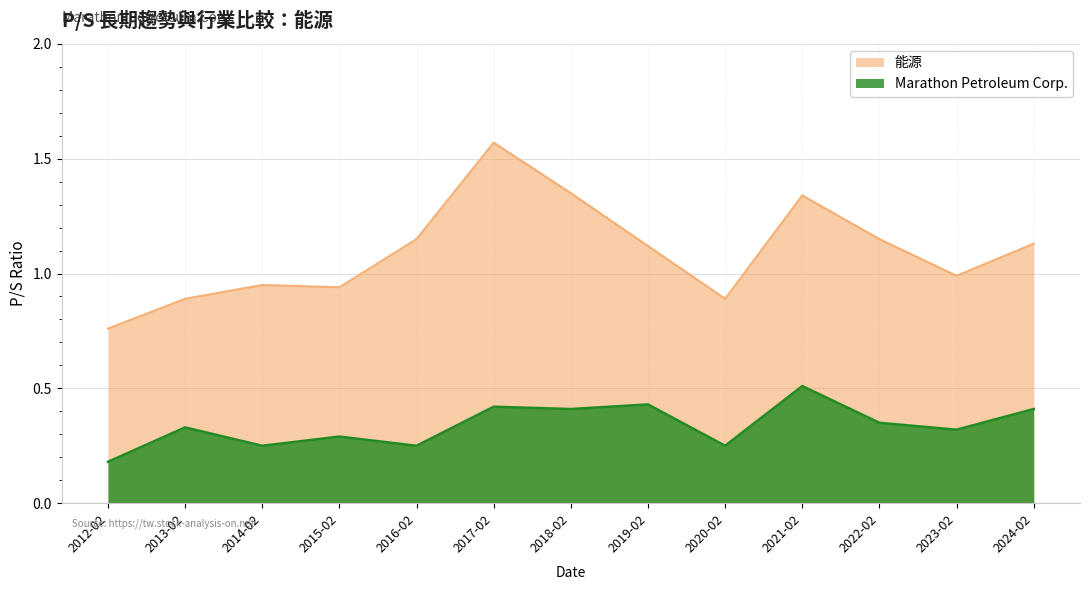

What is the average value of the Marathon Petroleum Corp. series?

0.3